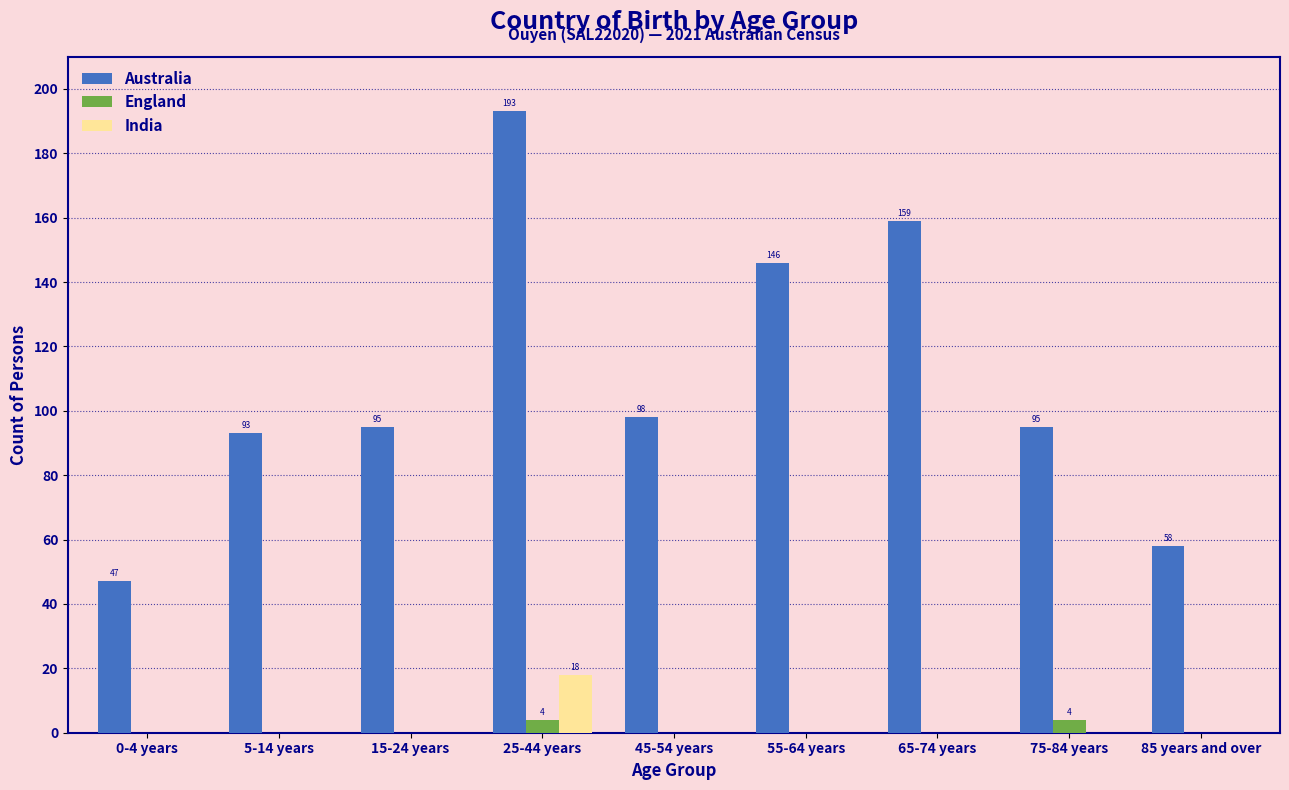

Reading left to right, extract all data points from this chart.

Australia: 0-4 years=47	5-14 years=93	15-24 years=95	25-44 years=193	45-54 years=98	55-64 years=146	65-74 years=159	75-84 years=95	85 years and over=58
England: 0-4 years=0	5-14 years=0	15-24 years=0	25-44 years=4	45-54 years=0	55-64 years=0	65-74 years=0	75-84 years=4	85 years and over=0
India: 0-4 years=0	5-14 years=0	15-24 years=0	25-44 years=18	45-54 years=0	55-64 years=0	65-74 years=0	75-84 years=0	85 years and over=0